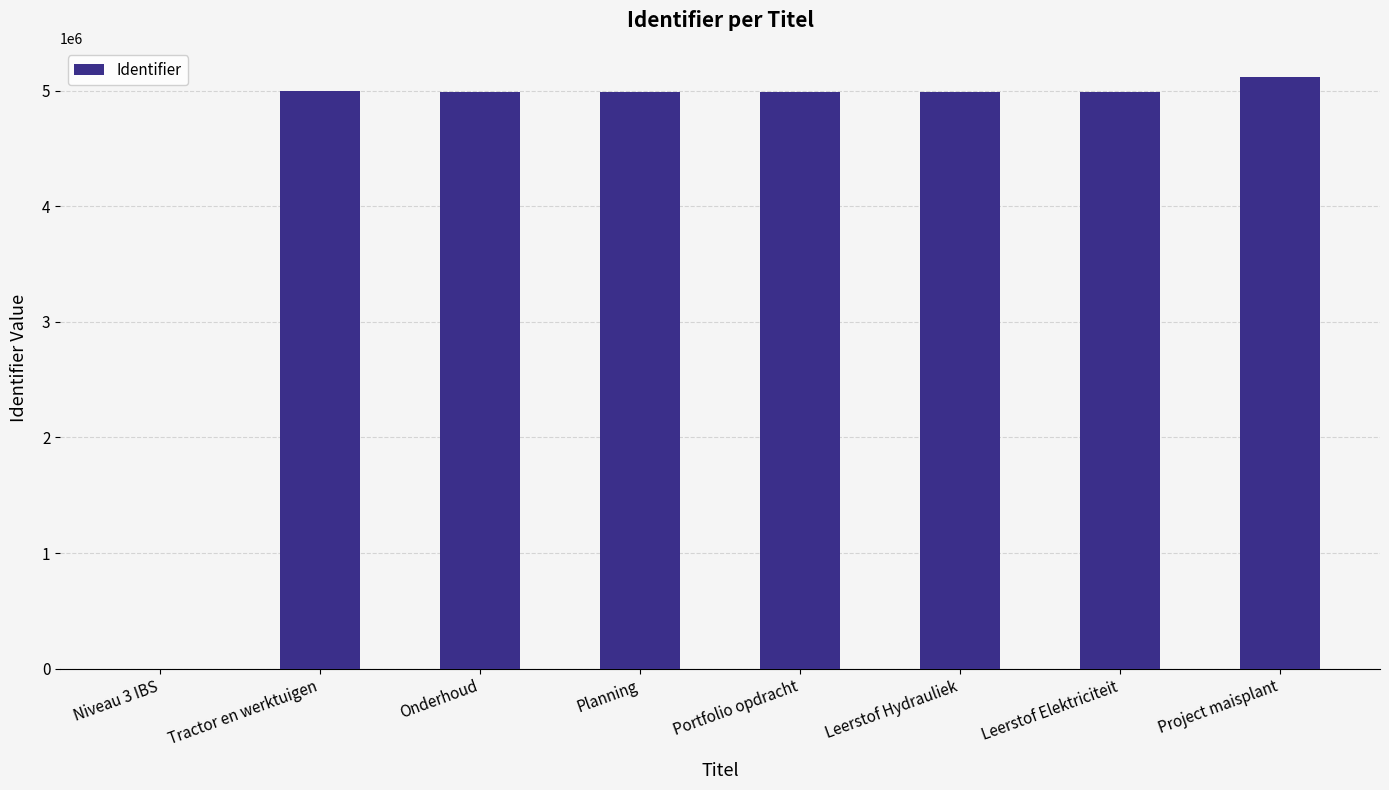

Which category has the highest value across all series?

Project maisplant